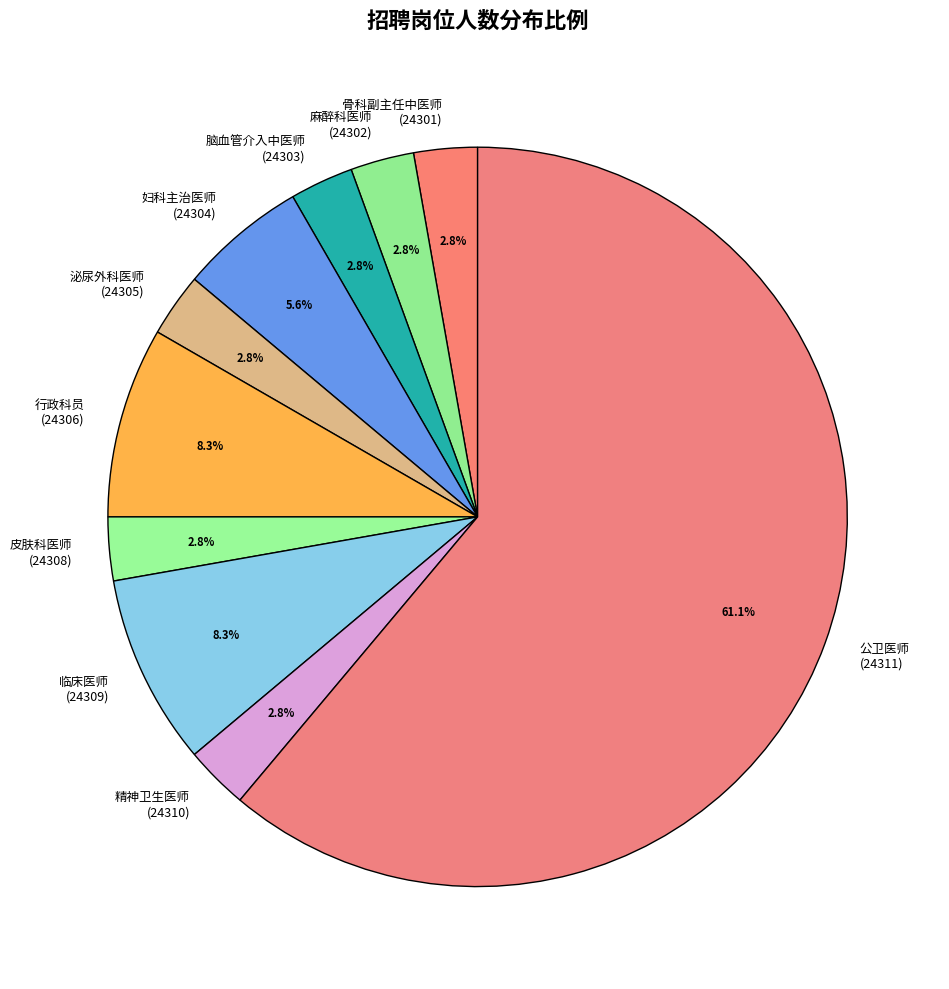

What is the largest slice in the pie chart?

公卫医师